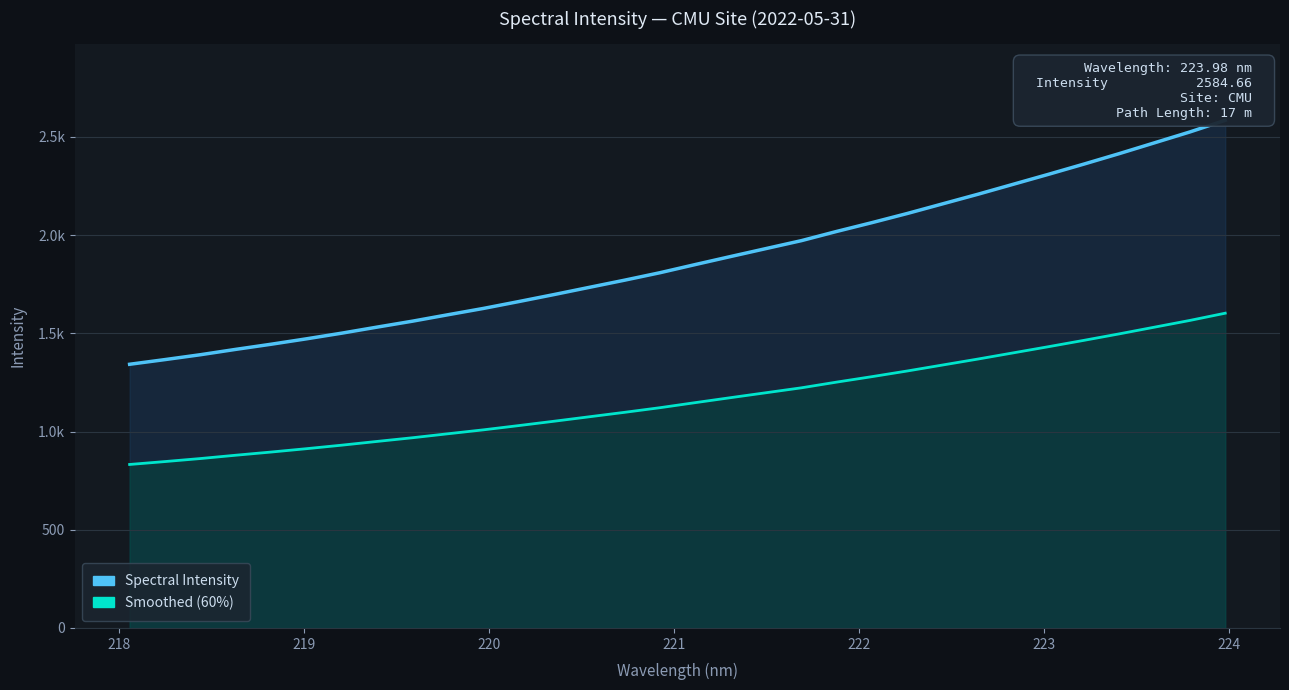

True or false: Smoothed (60%) and Spectral Intensity cross at least once.

False